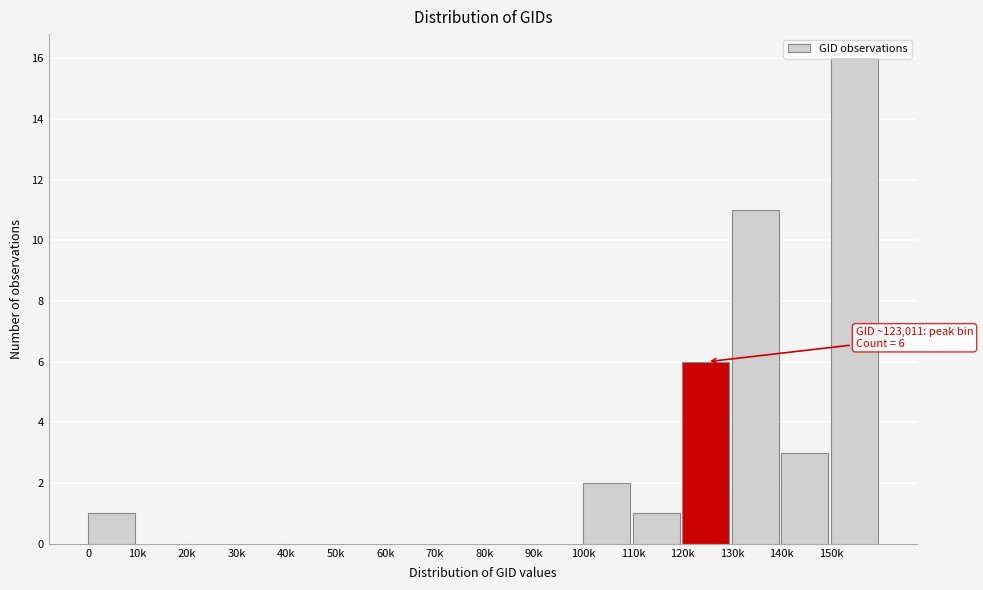

At which label is the value closest to 8?

120k